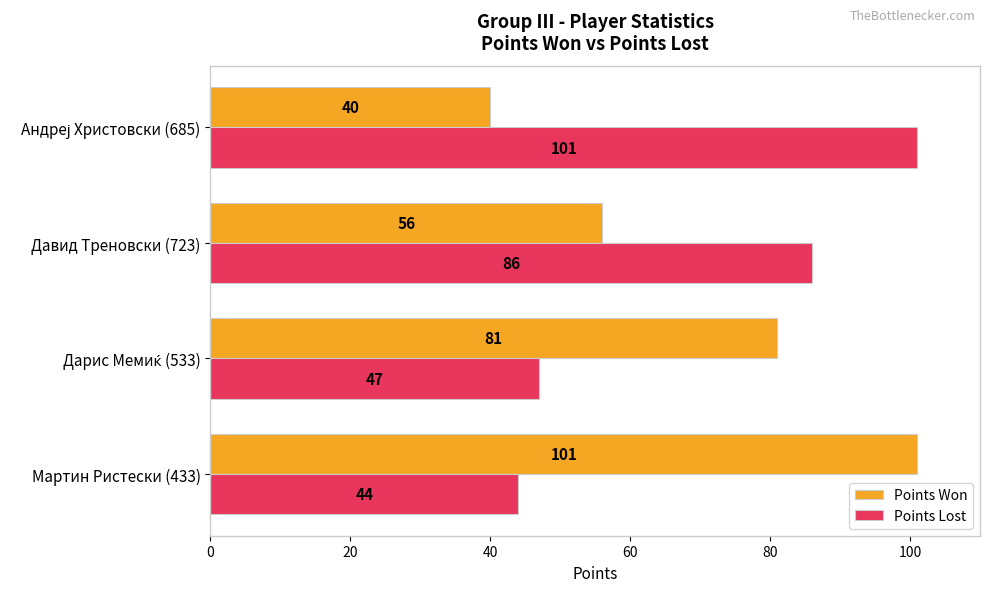

What is the sum of all Points Lost values?

278